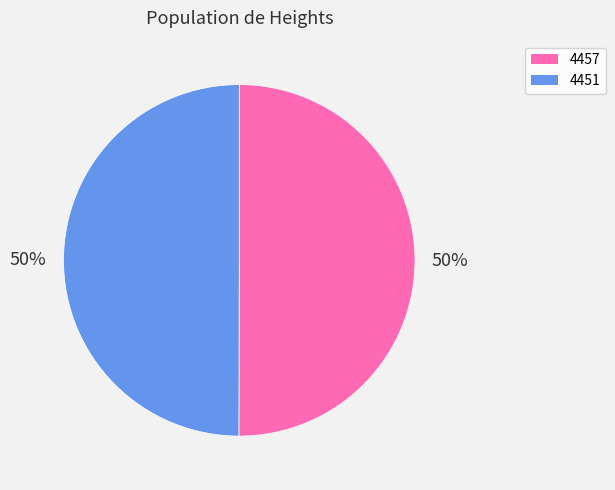

The 4457 slice represents 61% of the pie. True or false?

False